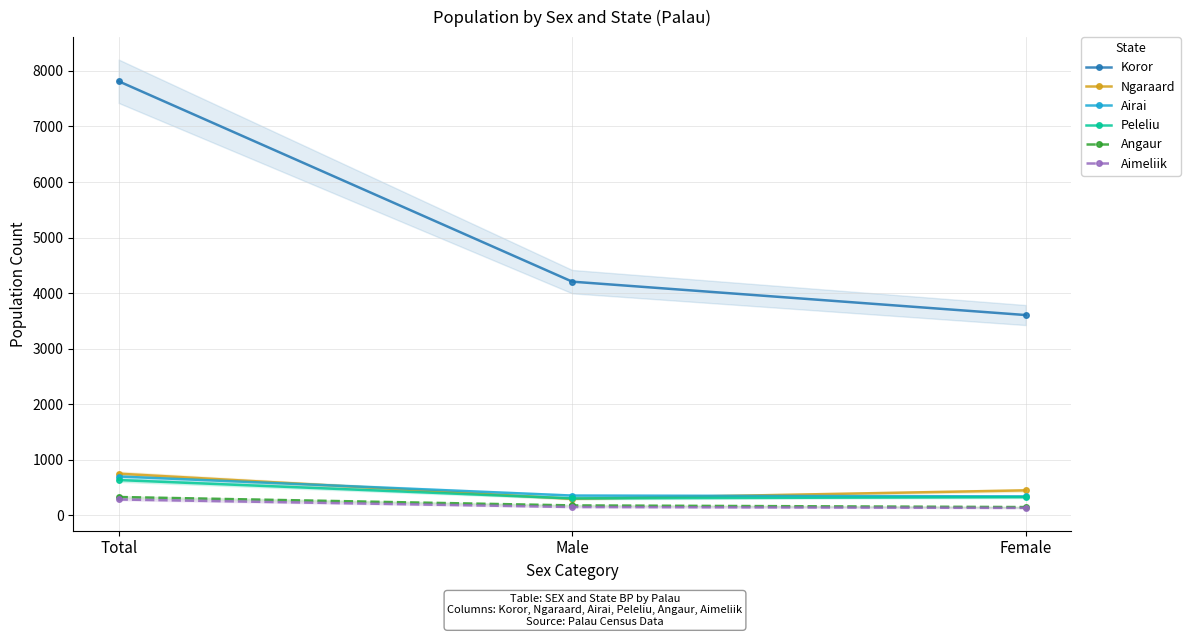

Reading left to right, extract all data points from this chart.

Koror: Total=7813	Male=4207	Female=3606
Ngaraard: Total=752	Male=300	Female=452
Airai: Total=701	Male=358	Female=343
Peleliu: Total=637	Male=307	Female=330
Angaur: Total=332	Male=181	Female=151
Aimeliik: Total=288	Male=152	Female=136